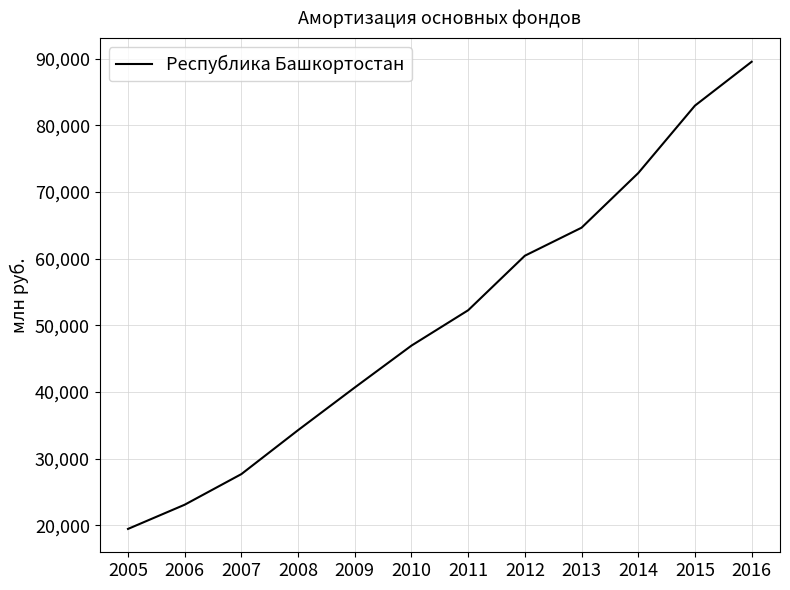

True or false: the data shows 40711 at 2016.

False